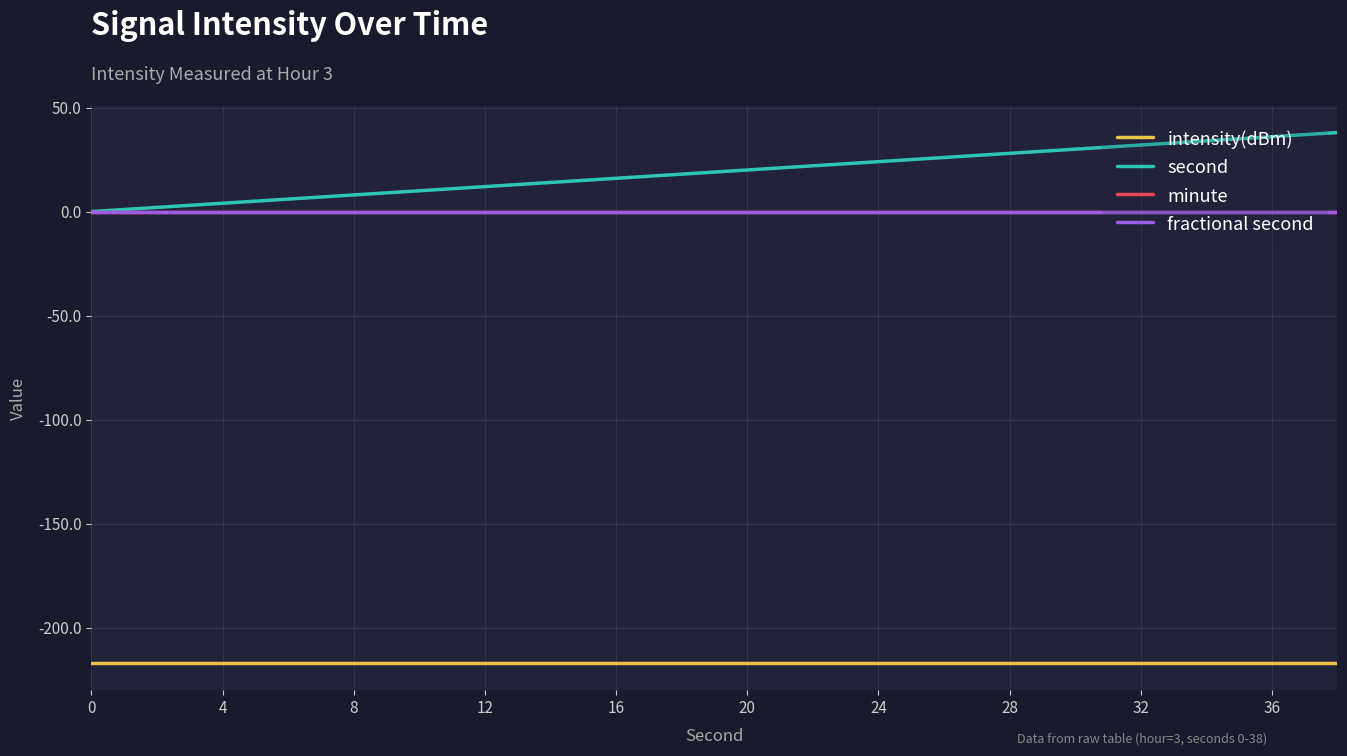

List the series in order of their peak value, highest first.

second, minute, fractional second, intensity(dBm)